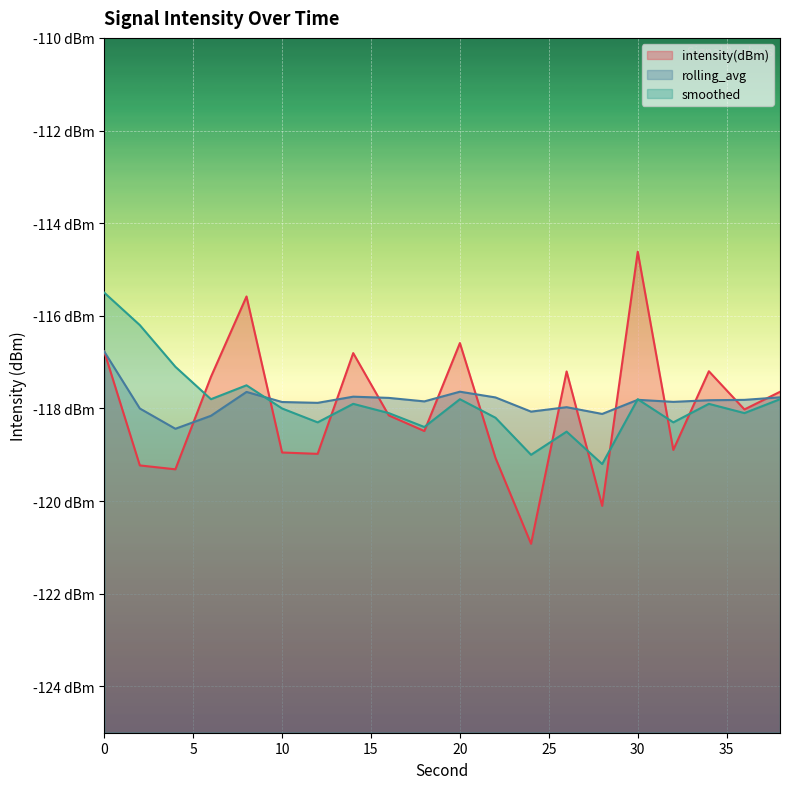

The value of smoothed at 4 is -117.1. True or false?

True